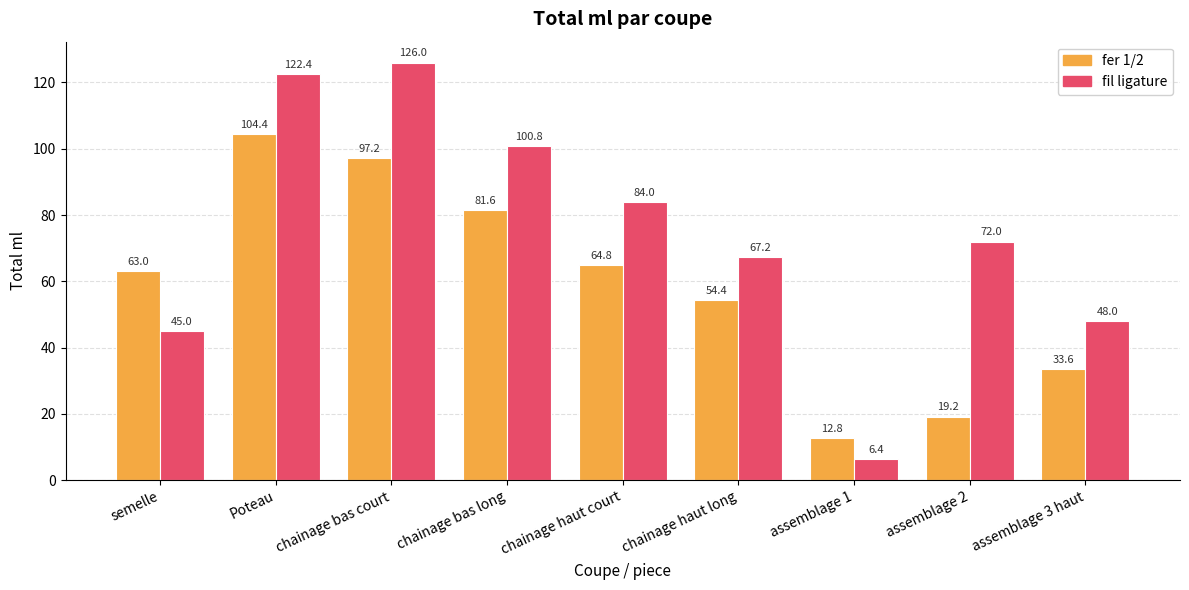

How many series are shown in this chart?

2